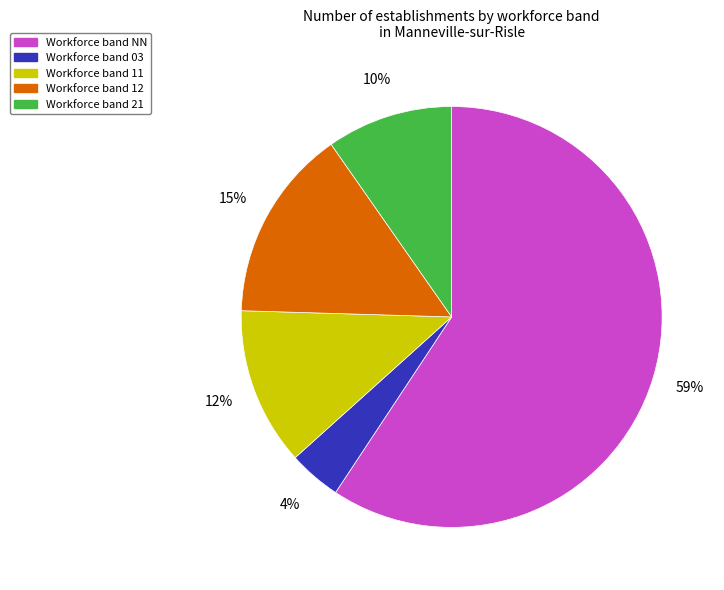

To the nearest percent, what is the average slice percentage?

20%